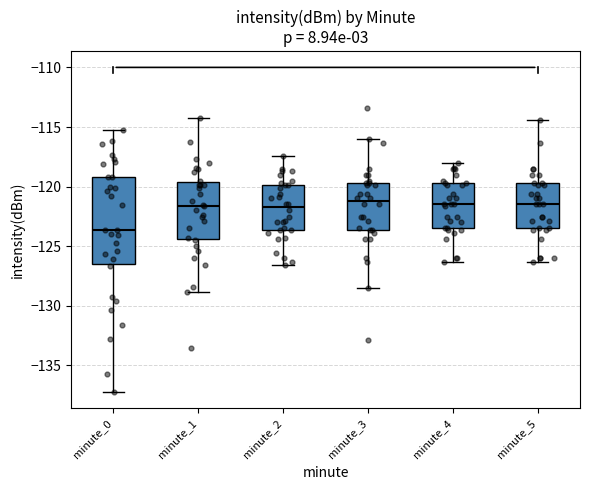

Which box's median line is the lowest?

minute_0